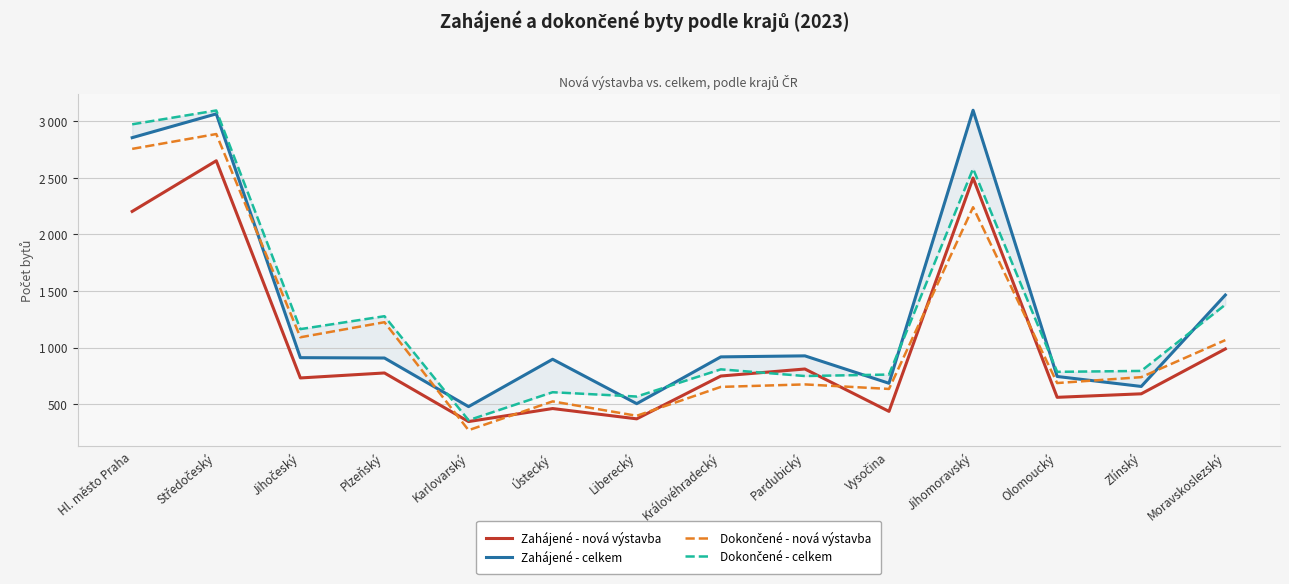

Rank the series by their maximum value, from lowest to highest.

Zahájené - nová výstavba, Dokončené - nová výstavba, Dokončené - celkem, Zahájené - celkem